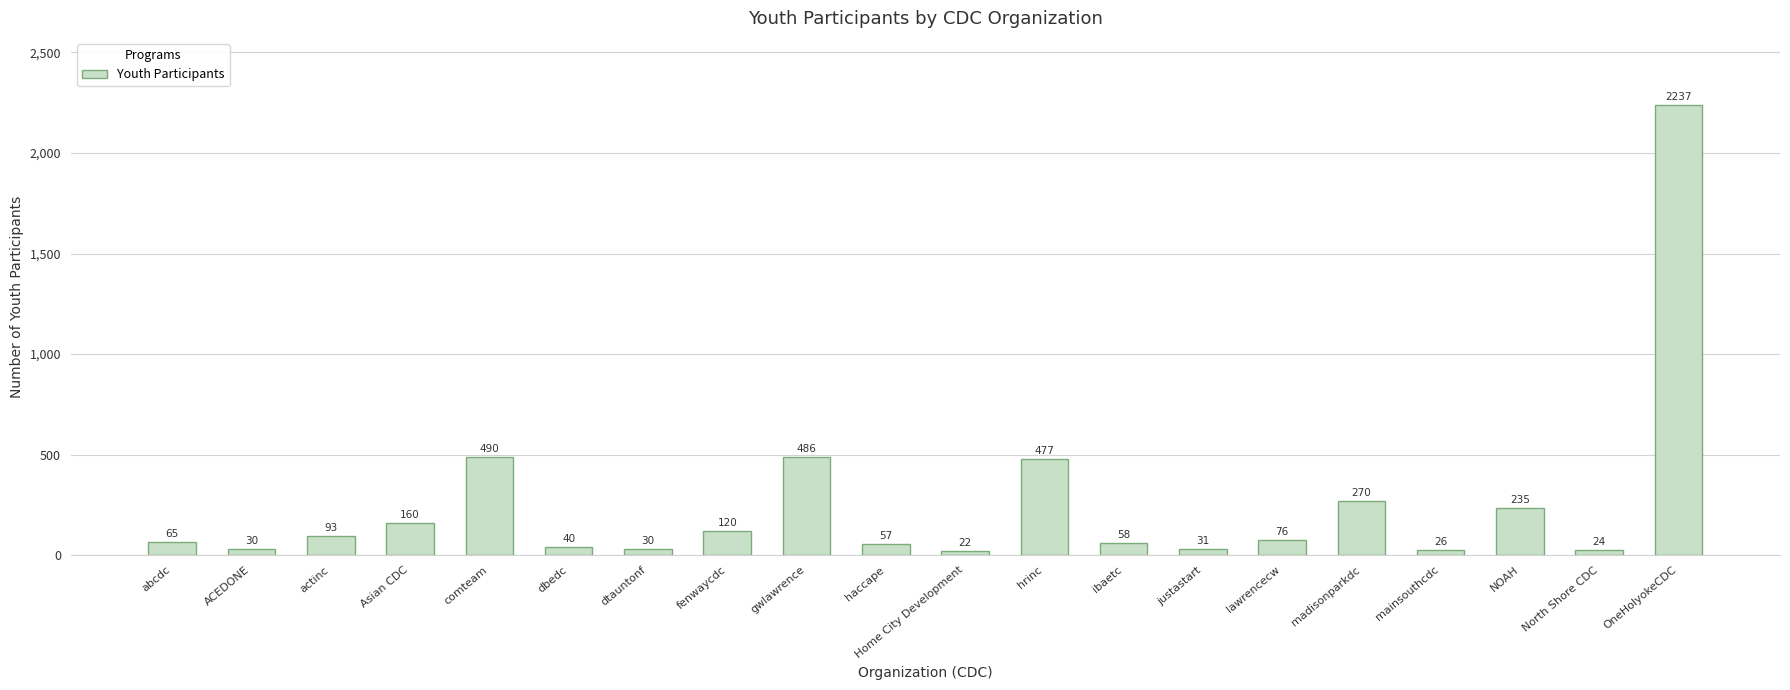

What is the maximum value shown in the chart?

2237